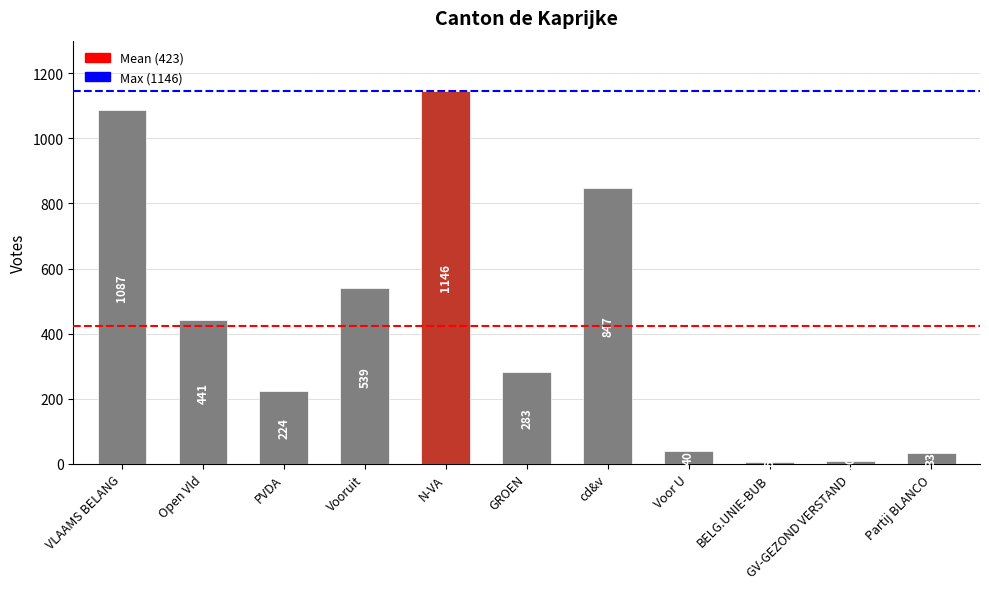

How many values are below 283?

5